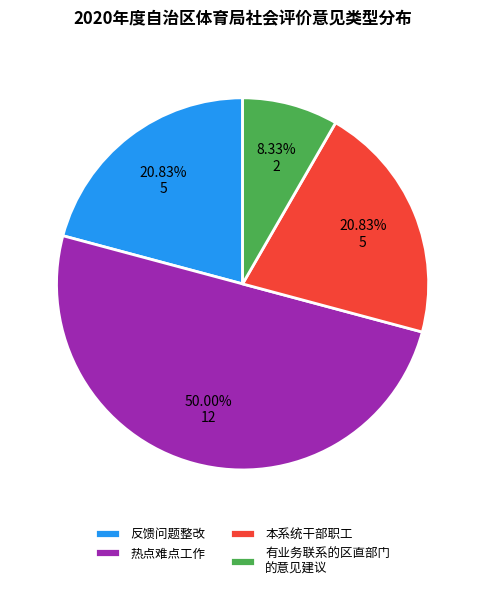

Does 本系统干部职工 account for over 50% of the chart?

No